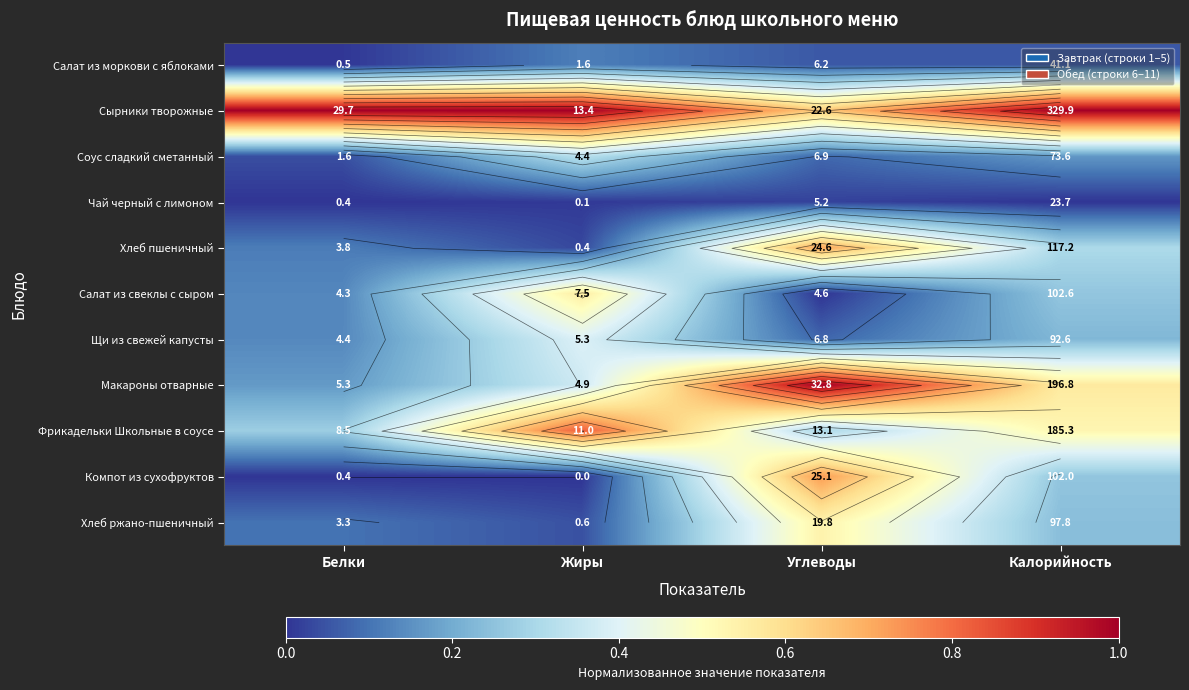

Which category has the highest value in the Сырники творожные series?

Калорийность